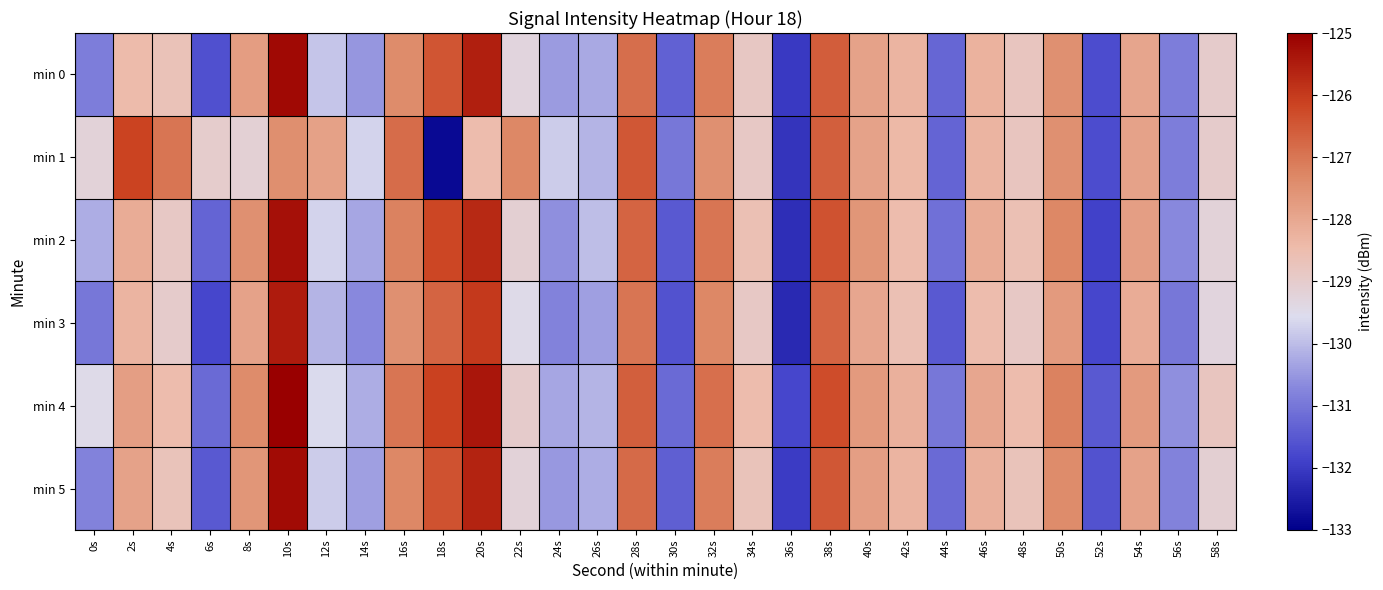

Which series has the largest total across all categories?

min 4